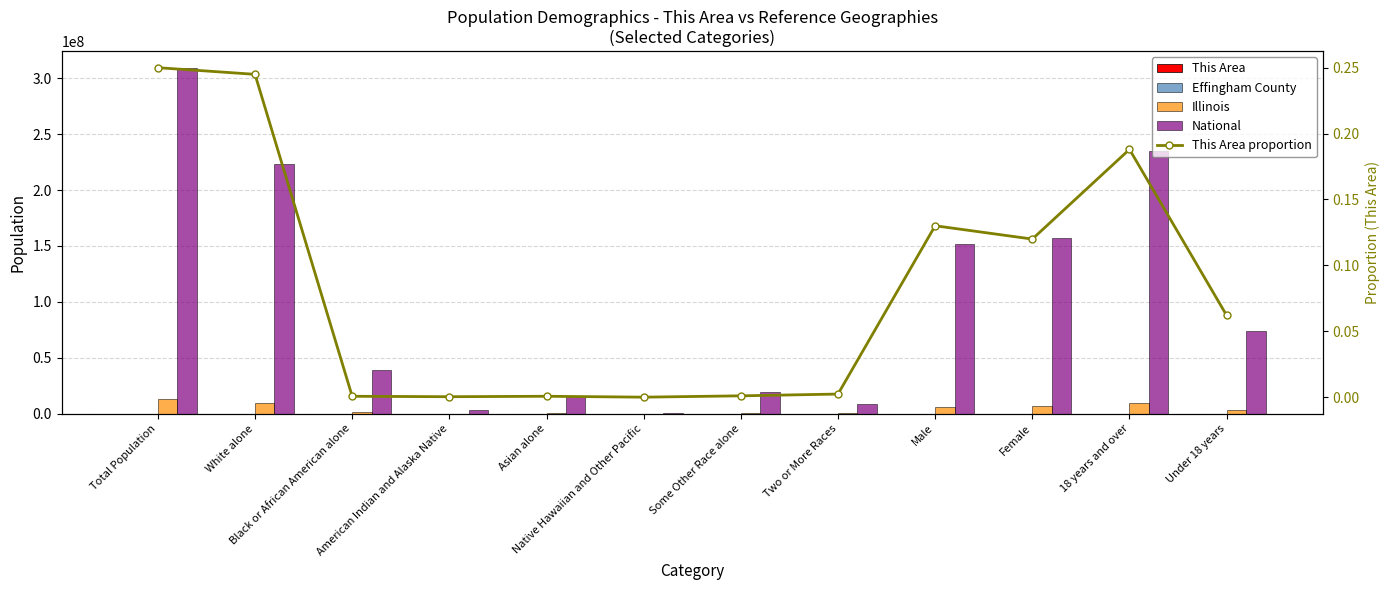

Reading left to right, list all the values displayed in this chart.

This Area: 742.0	727.0	2.0	1.0	2.0	0.0	3.0	7.0	386.0	356.0	558.0	184.0
Effingham County: 34242.0	33429.0	79.0	39.0	147.0	7.0	262.0	279.0	17009.0	17233.0	25800.0	8442.0
Illinois: 12830632.0	9177877.0	1866414.0	43963.0	586934.0	4050.0	861412.0	289982.0	6292276.0	6538356.0	9701453.0	3129179.0
National: 308745538.0	223553265.0	38929319.0	2932248.0	14674252.0	540013.0	19107368.0	9009073.0	151781326.0	156964212.0	234564071.0	74181467.0
This Area proportion: 0.2	0.2	0.0	0.0	0.0	0.0	0.0	0.0	0.1	0.1	0.2	0.1